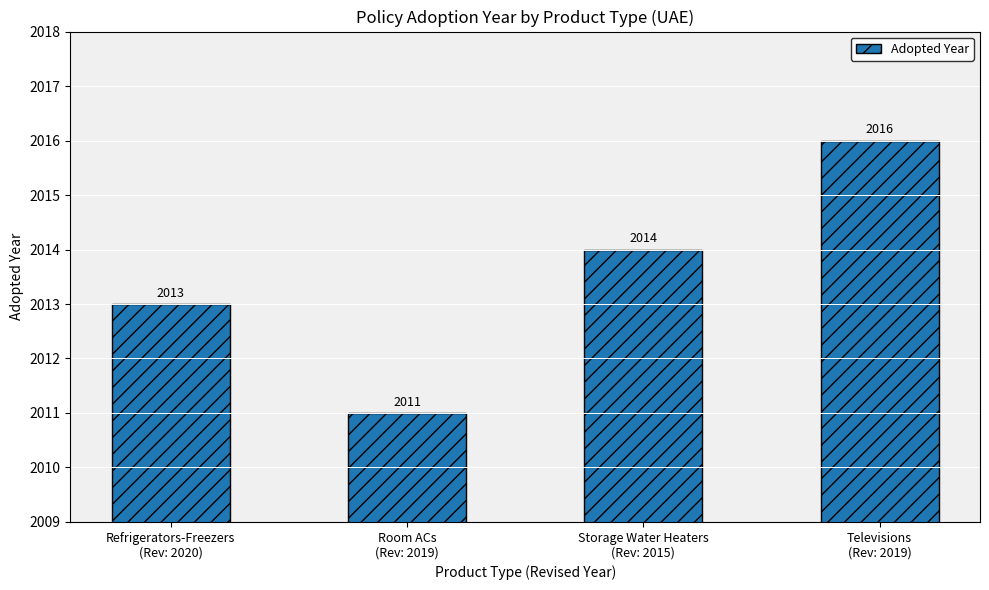

Reading right to left, what are all the values shown in this chart?

2016	2014	2011	2013